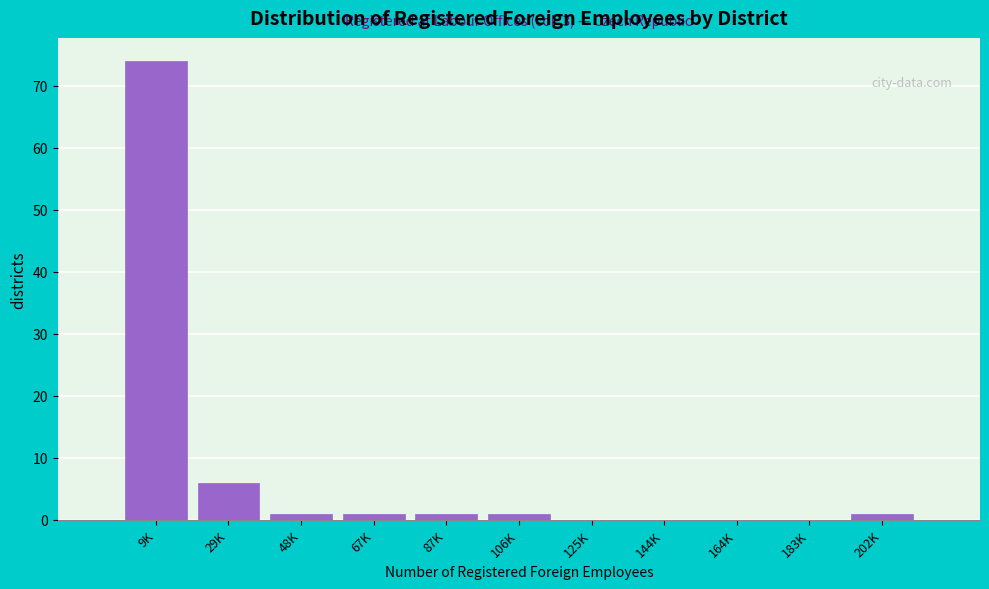

Reading left to right, what are all the values shown in this chart?

9K=74	29K=6	48K=1	67K=1	87K=1	106K=1	125K=0	144K=0	164K=0	183K=0	202K=1